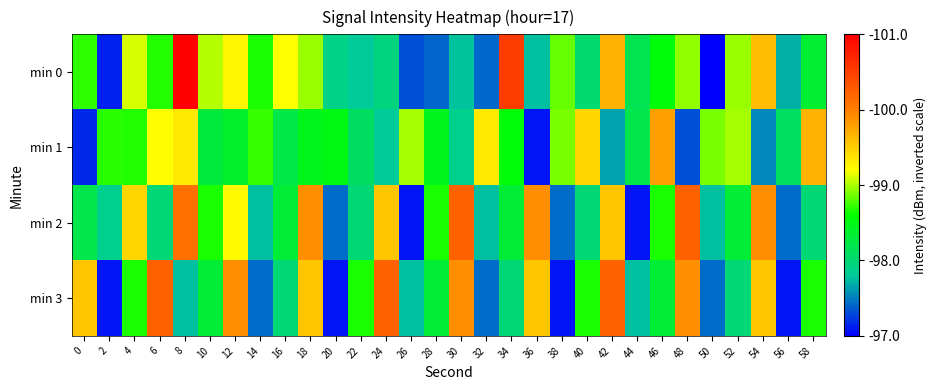

Between 4 and 46, which is larger?

4